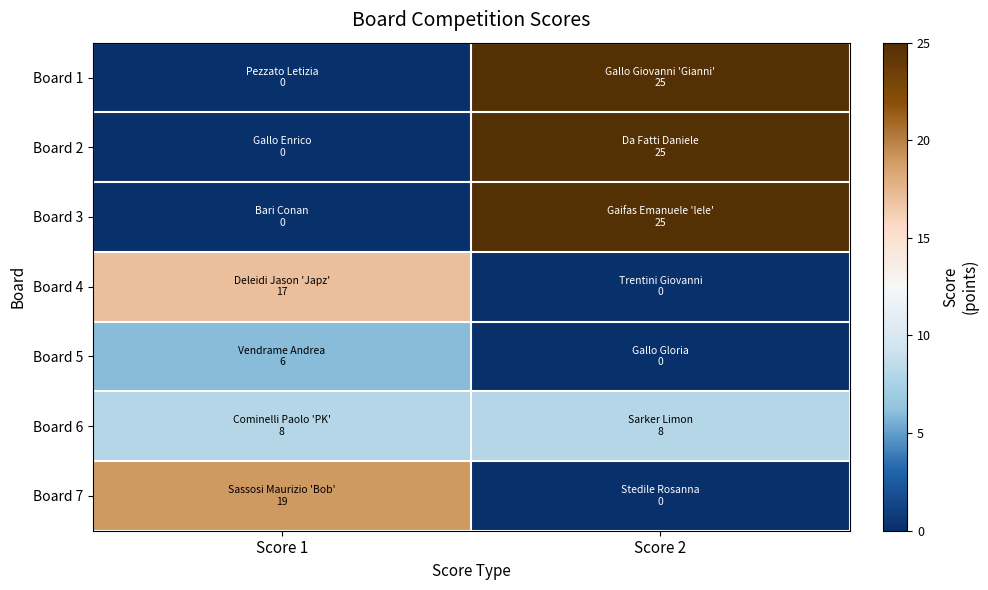

At which category is the sum across all series the highest?

Score 2